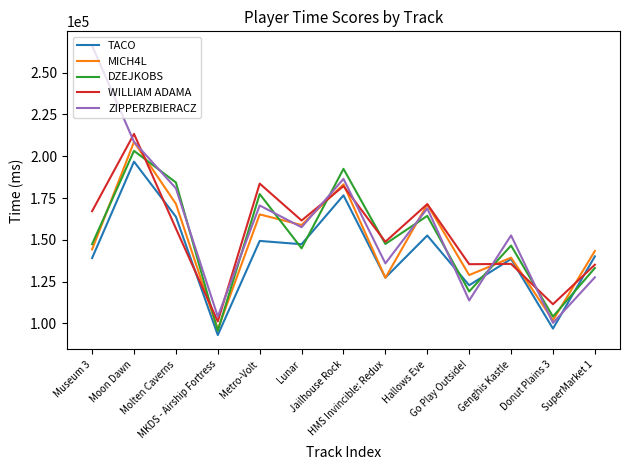

Which series has the largest range (max minus min)?

ZIPPERZBIERACZ